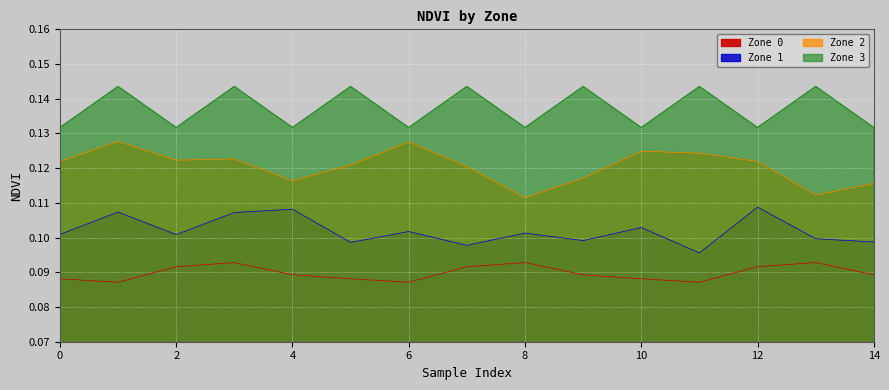

What is the sum of the Zone 0 values at 5 and 3?

0.2